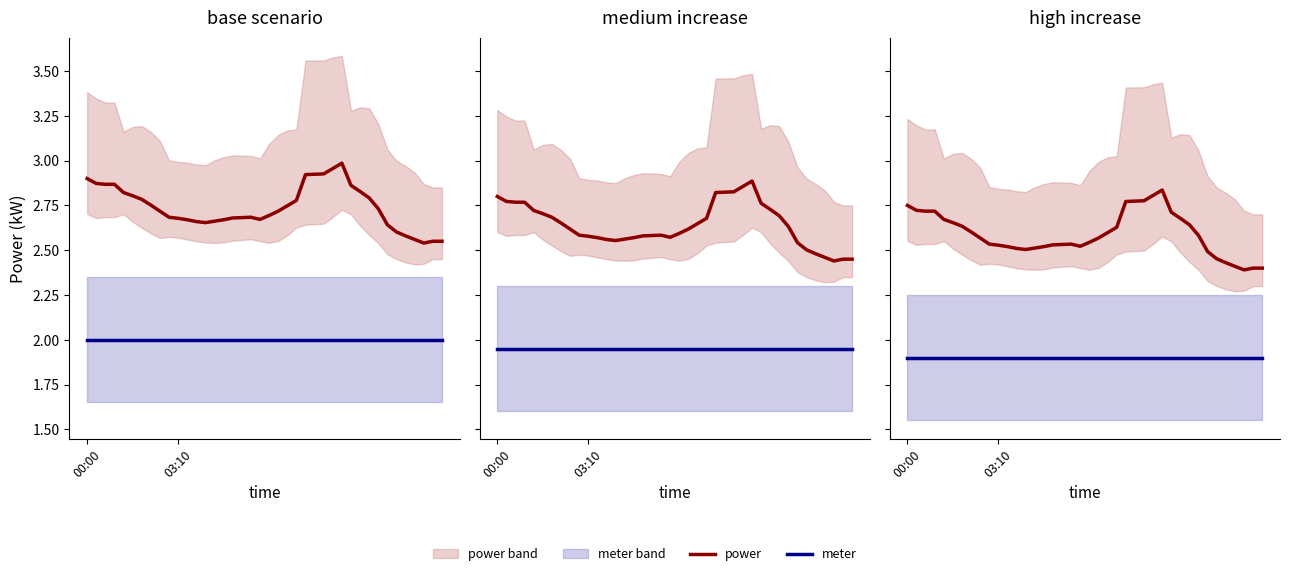

Count the number of categories in the chart.

40